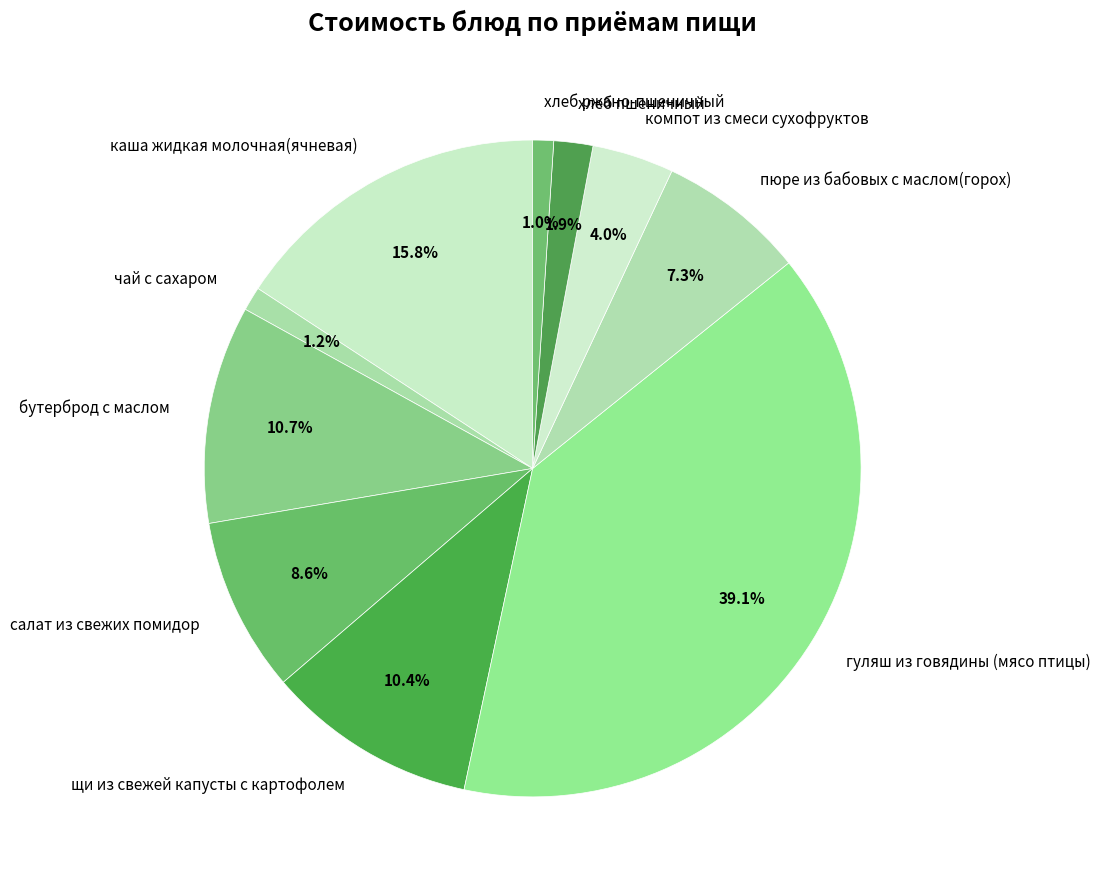

To the nearest percent, what is the difference between the щи из свежей капусты с картофолем and чай с сахаром slice percentages?

9%